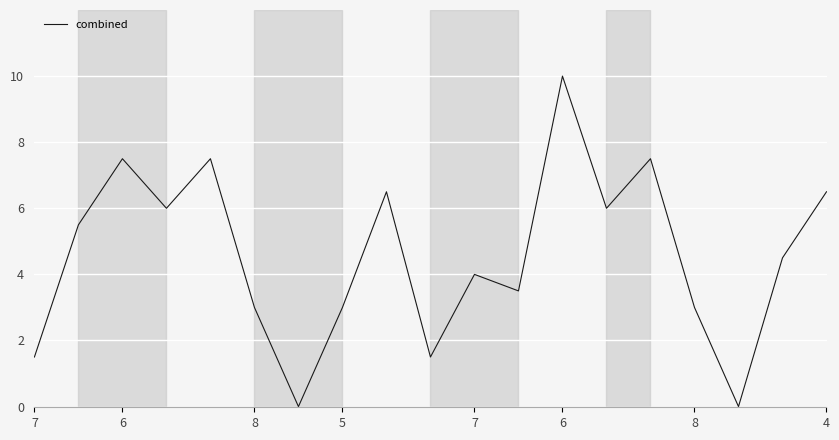

What is the difference between the maximum and minimum values?

10.0